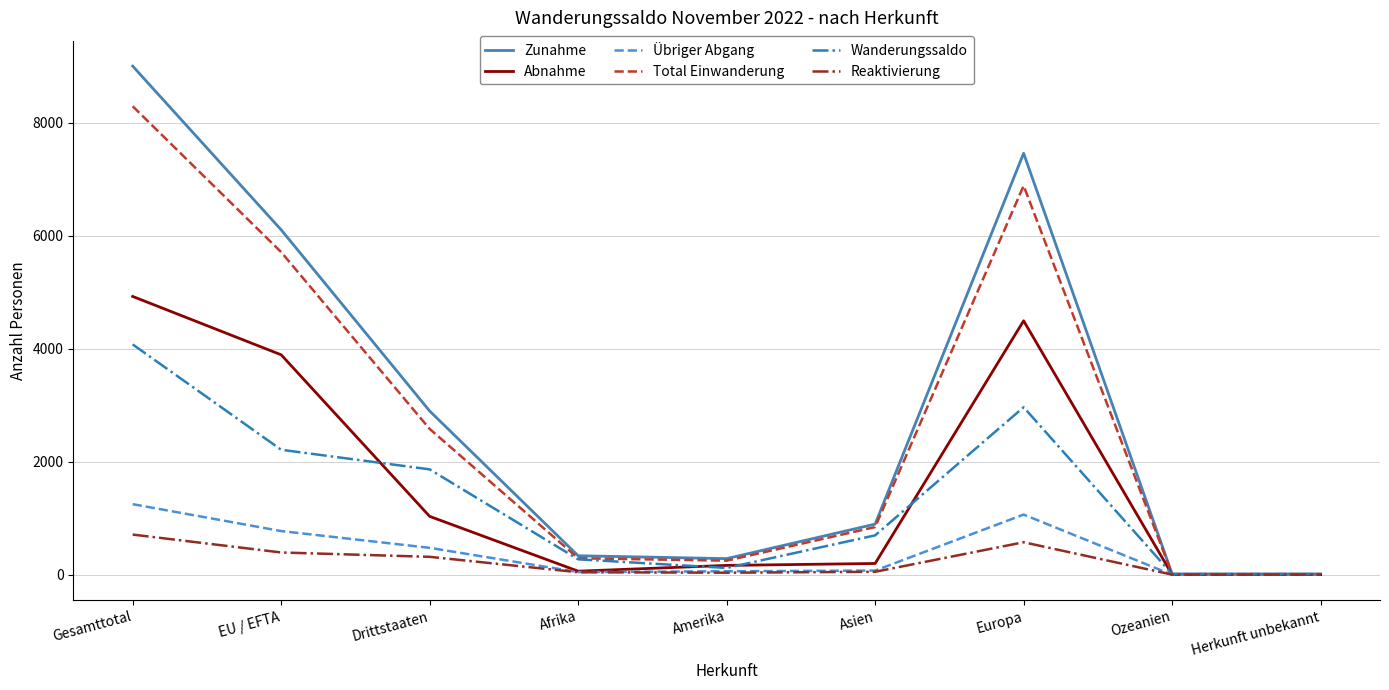

What is the spread (max minus min) of values at Asien?

844